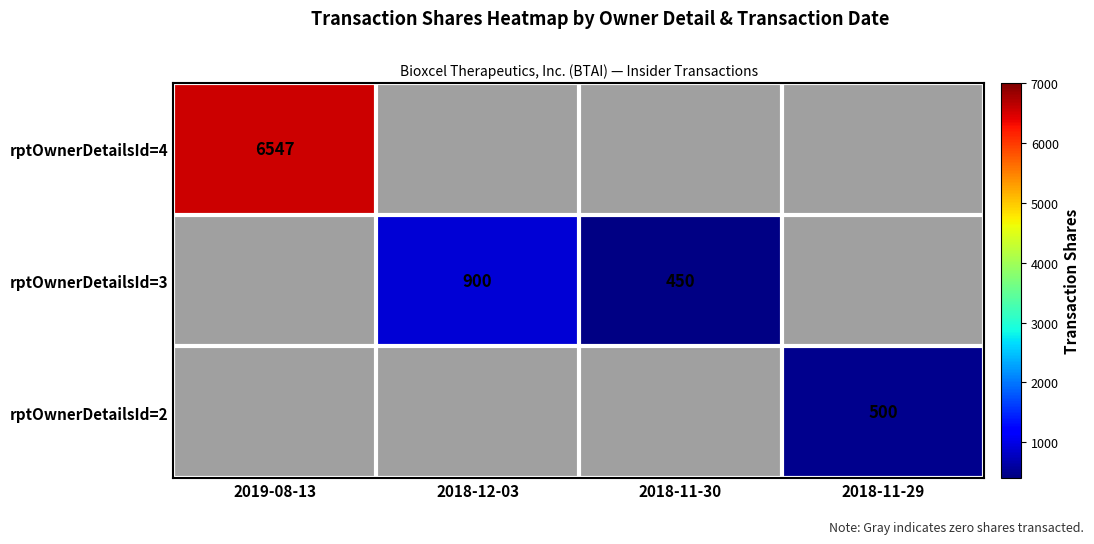

Is it true that rptOwnerDetailsId=2 equals 500 at 2018-11-29?

True